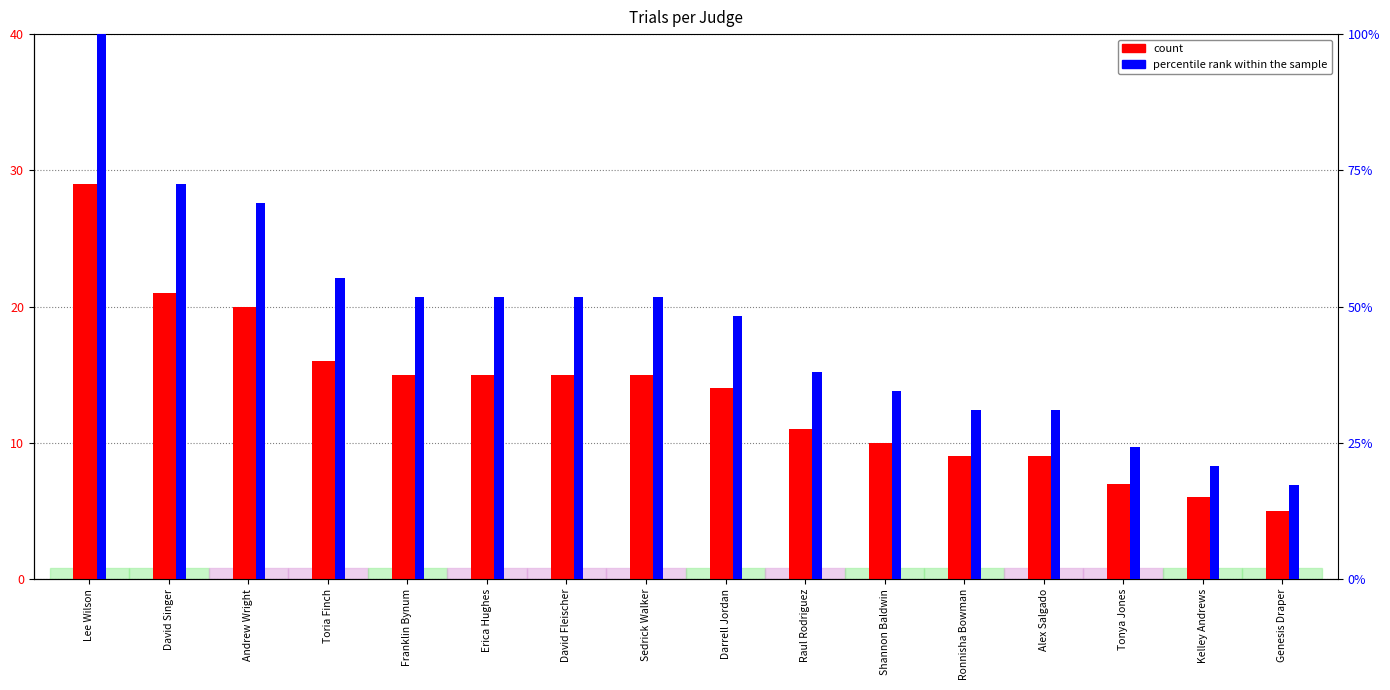

Reading left to right, transcribe all the data shown in this chart.

count: Lee Wilson=29.0	David Singer=21.0	Andrew Wright=20.0	Toria Finch=16.0	Franklin Bynum=15.0	Erica Hughes=15.0	David Fleischer=15.0	Sedrick Walker=15.0	Darrell Jordan=14.0	Raul Rodriguez=11.0	Shannon Baldwin=10.0	Ronnisha Bowman=9.0	Alex Salgado=9.0	Tonya Jones=7.0	Kelley Andrews=6.0	Genesis Draper=5.0
percentile rank within the sample: Lee Wilson=100.0	David Singer=72.4	Andrew Wright=69.0	Toria Finch=55.2	Franklin Bynum=51.7	Erica Hughes=51.7	David Fleischer=51.7	Sedrick Walker=51.7	Darrell Jordan=48.3	Raul Rodriguez=37.9	Shannon Baldwin=34.5	Ronnisha Bowman=31.0	Alex Salgado=31.0	Tonya Jones=24.1	Kelley Andrews=20.7	Genesis Draper=17.2